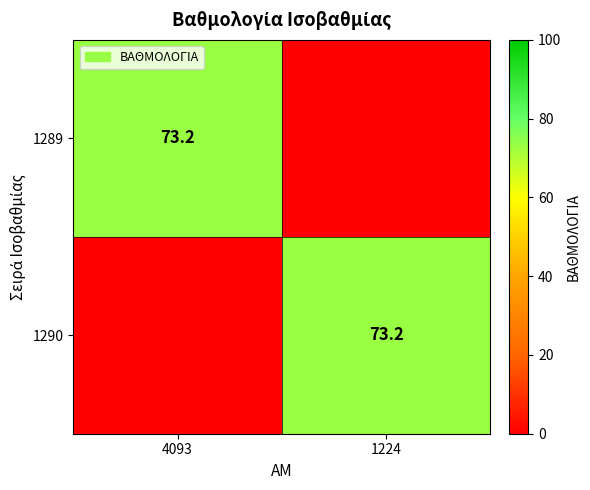

Is it true that 1289 equals 41.2 at 4093?

False